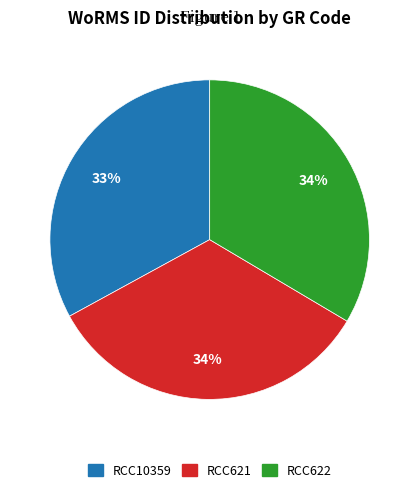

What is the ratio of the value at RCC621 to the value at RCC10359?

1.0